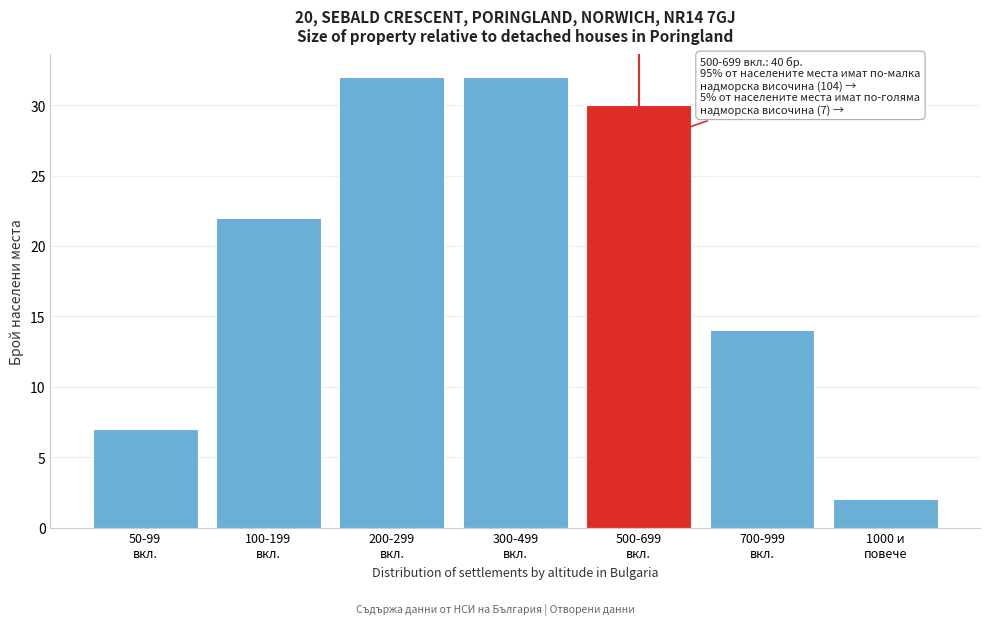

Reading left to right, extract all data points from this chart.

7	22	32	32	30	14	2